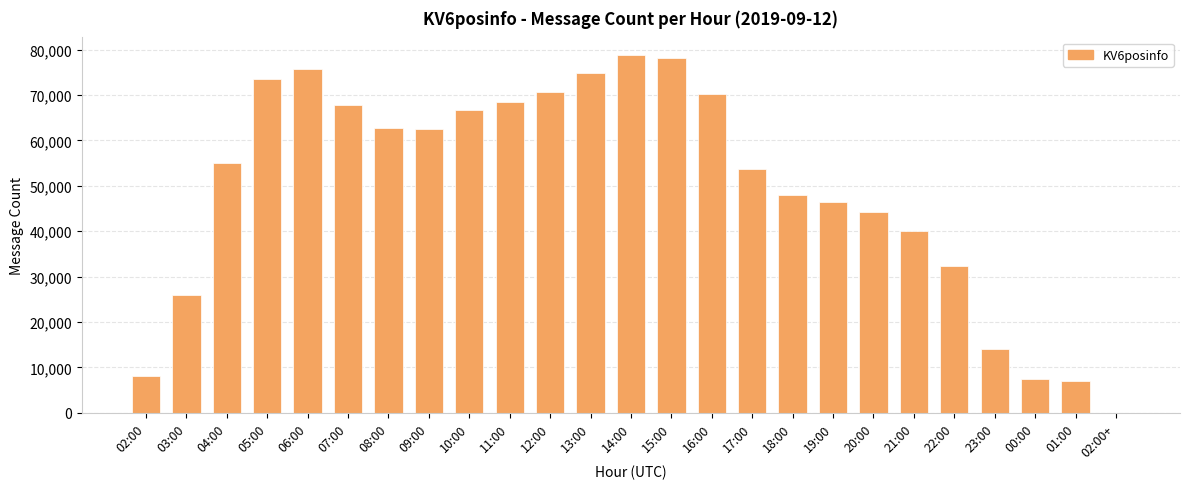

What is the greatest value displayed?

78734